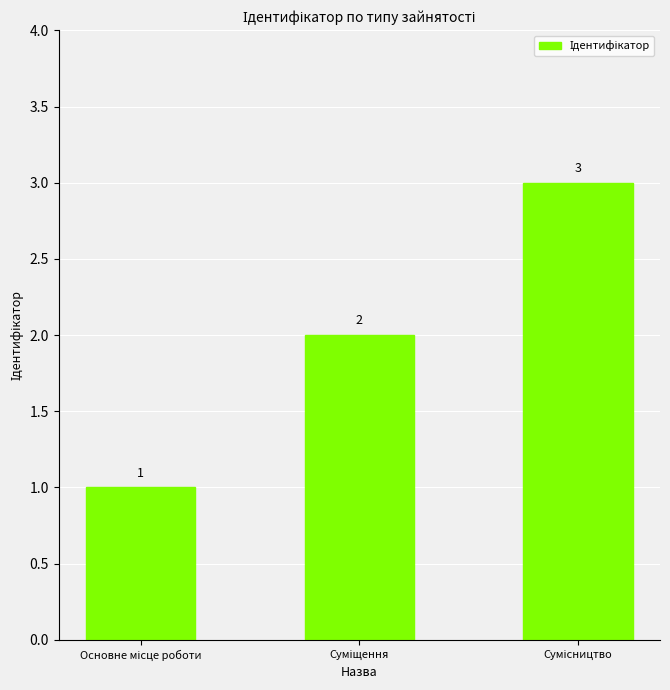

What is the sum of all values?

6